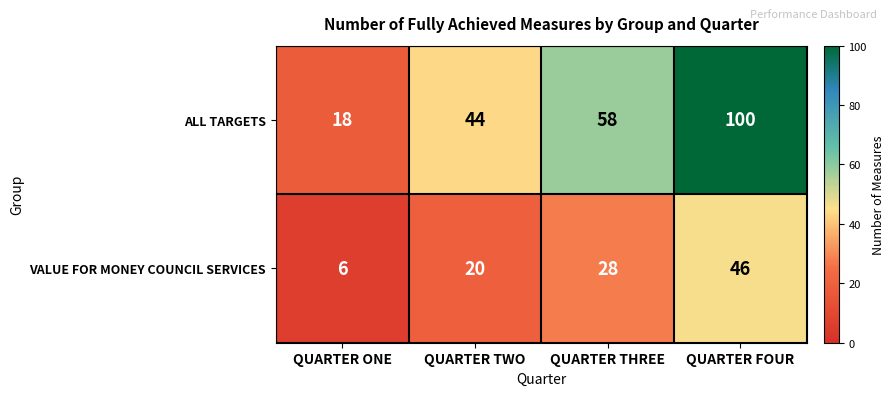

Read the VALUE FOR MONEY COUNCIL SERVICES value at QUARTER FOUR, to the nearest 10.

50